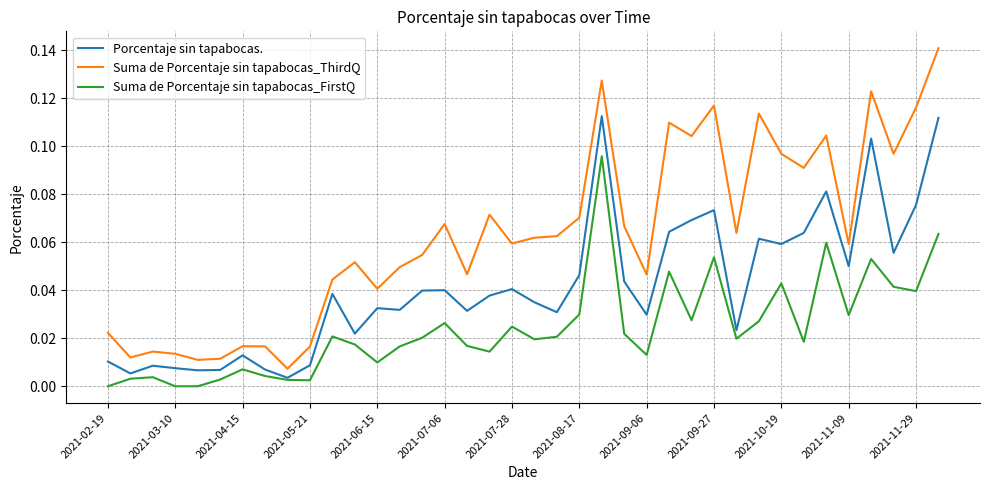

Which series has the widest spread of values?

Suma de Porcentaje sin tapabocas_ThirdQ